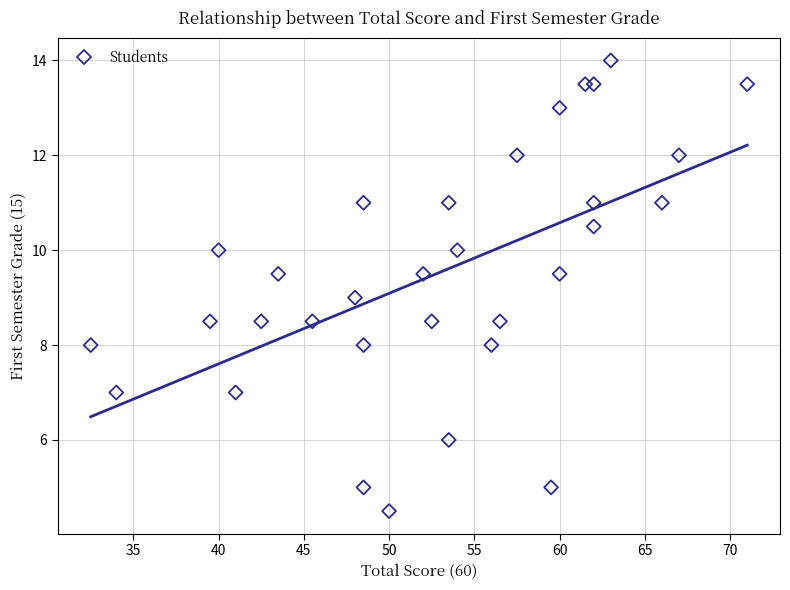

What is the range of Y values (max minus min)?

9.5